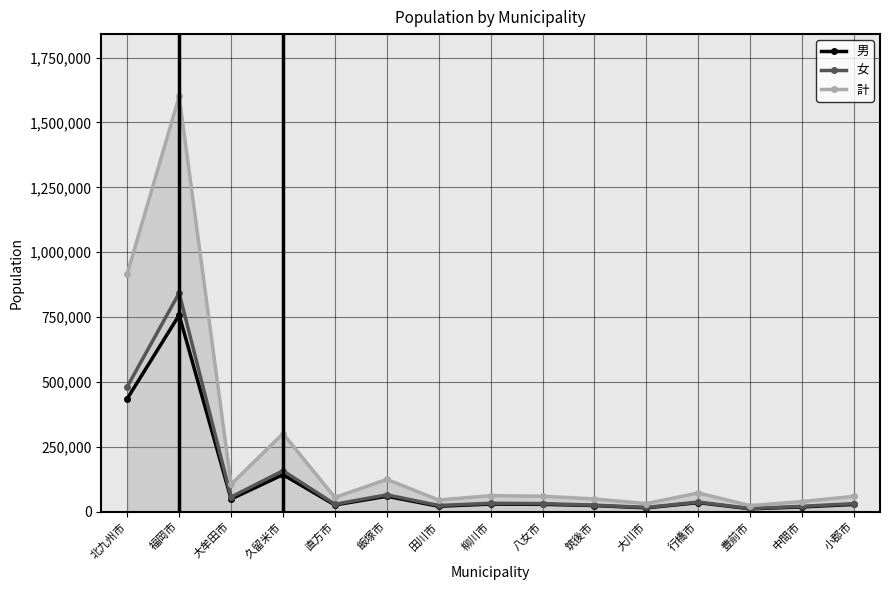

At how many categories does at least one series exceed 1216609?

1